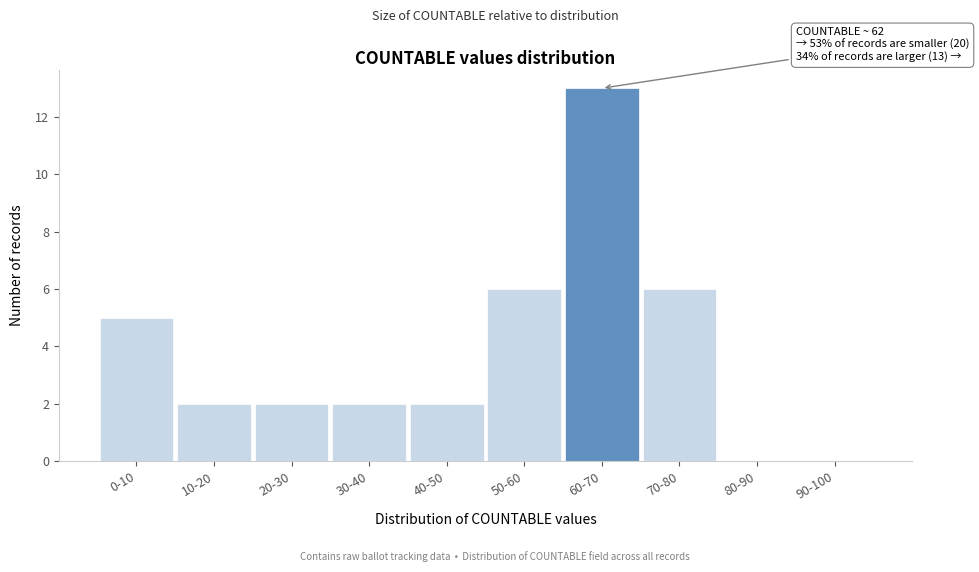

Reading left to right, extract all data points from this chart.

0-10=5	10-20=2	20-30=2	30-40=2	40-50=2	50-60=6	60-70=13	70-80=6	80-90=0	90-100=0